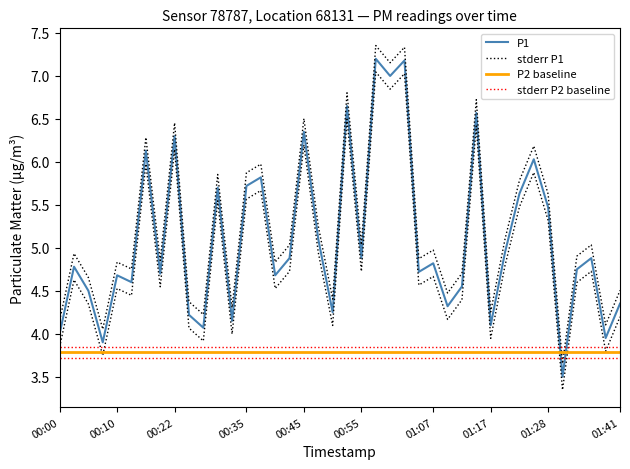

What is the difference between the values at 01:38 and 00:50?

0.3